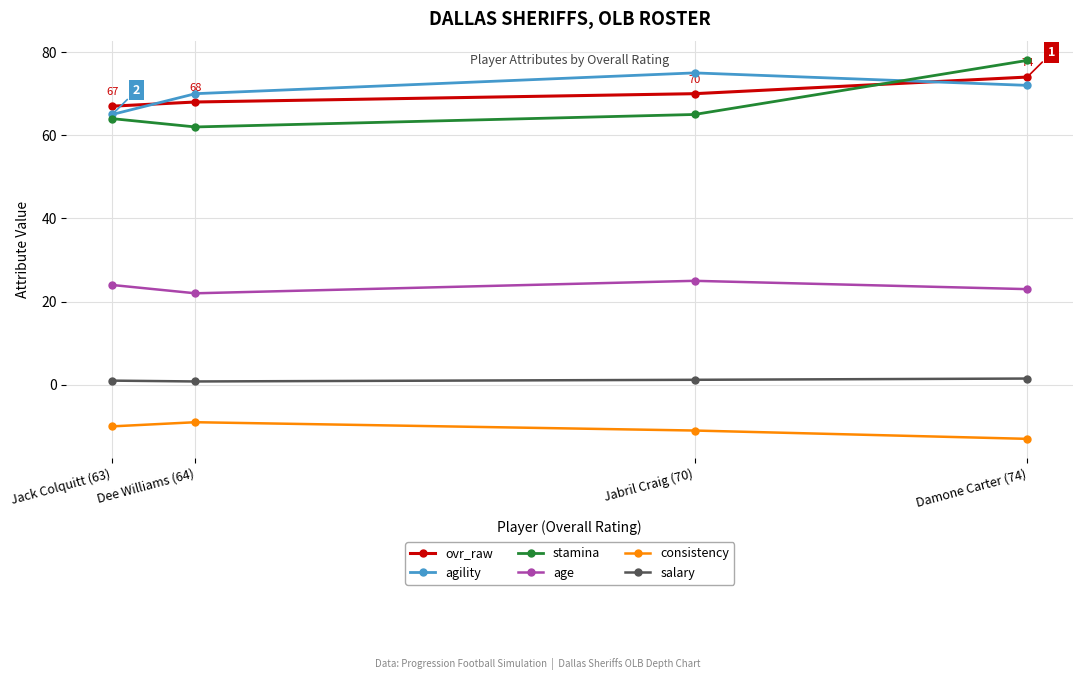

Which category has the highest value across all series?

Damone Carter (74)